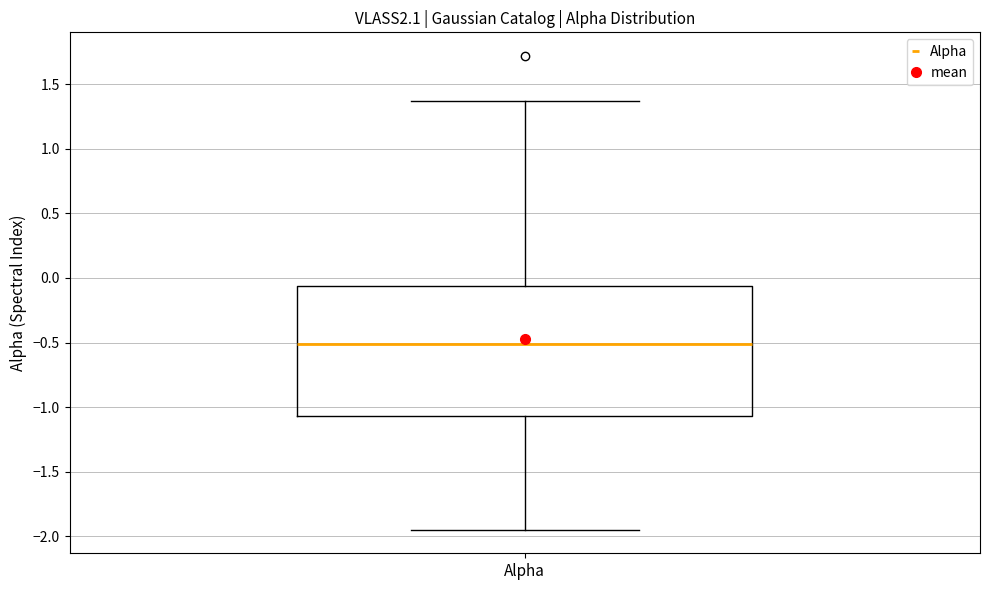

Read this box plot against the y-axis: the position of the median line, the range covered by the box, and the ends of both whiskers. The values are not printed on the chart, so give them approximately, as read against the axis.

median -0.50, box -1.05 to -0.05, whiskers -1.95 to 1.35